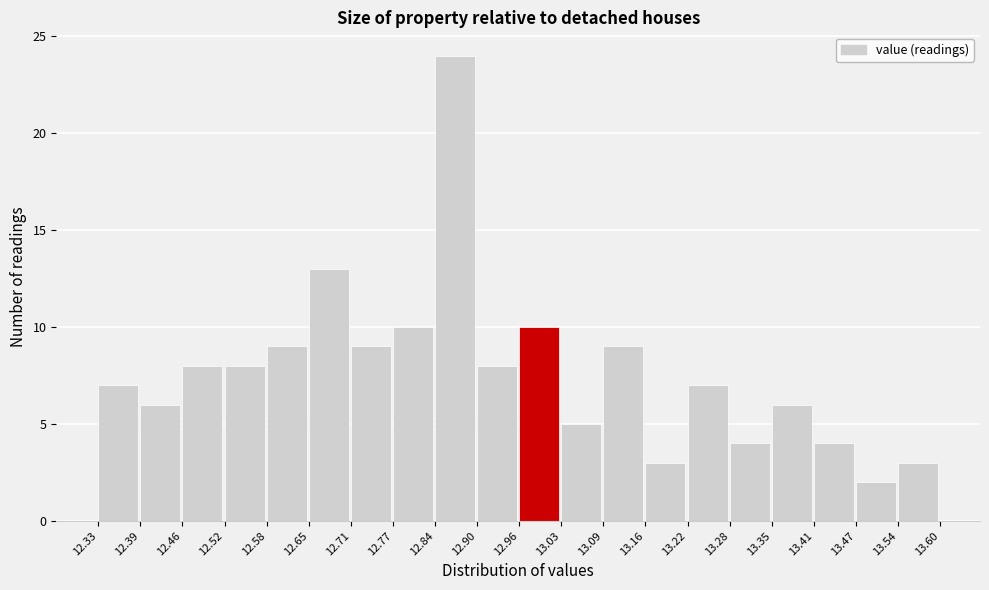

Over which range of the x-axis is the bar tallest?

12.84 to 12.90